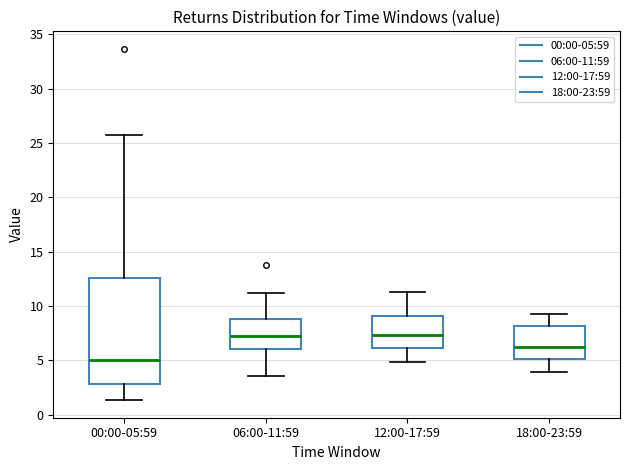

Where is the upper edge of the box for 00:00-05:59 on the y-axis? The values are not printed on the chart, so give them approximately, as read against the axis.

12.5